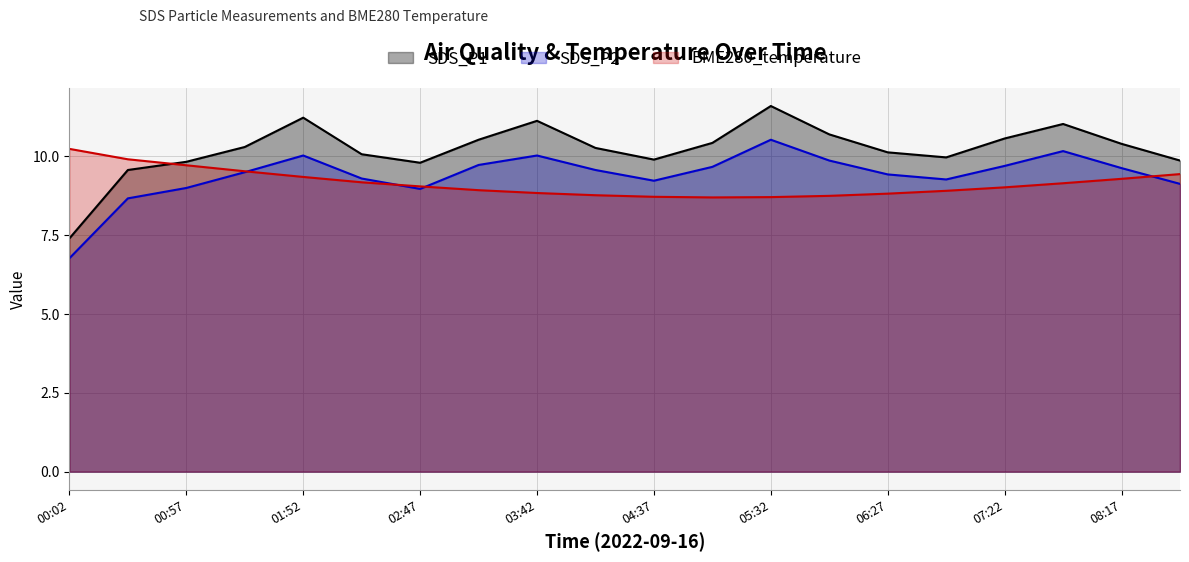

At which category is the sum across all series the highest?

05:32